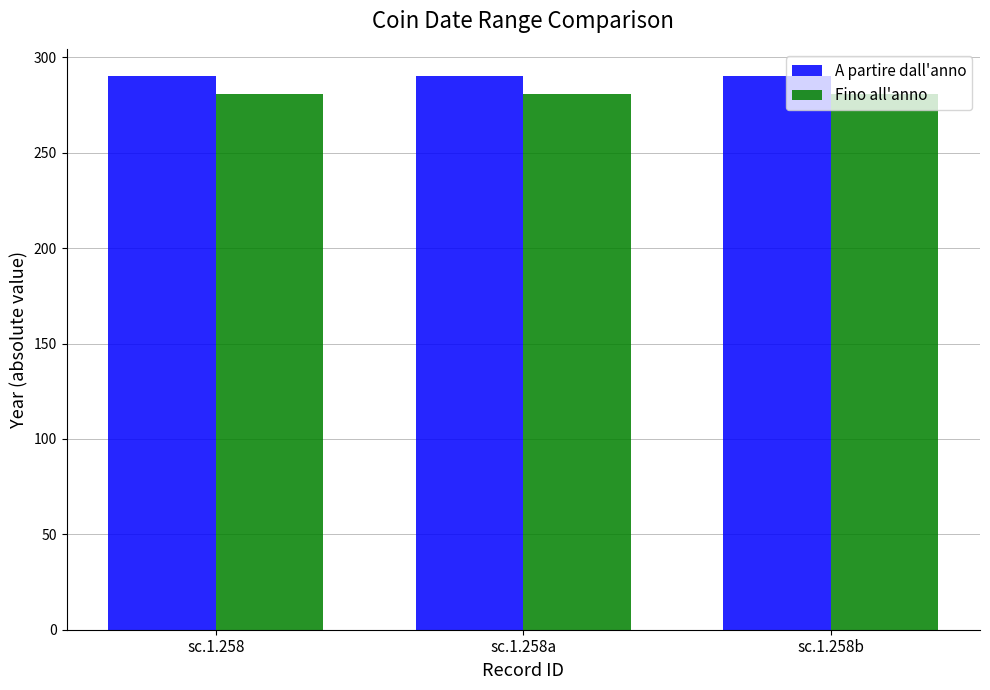

List the series in order of their peak value, highest first.

A partire dall'anno, Fino all'anno